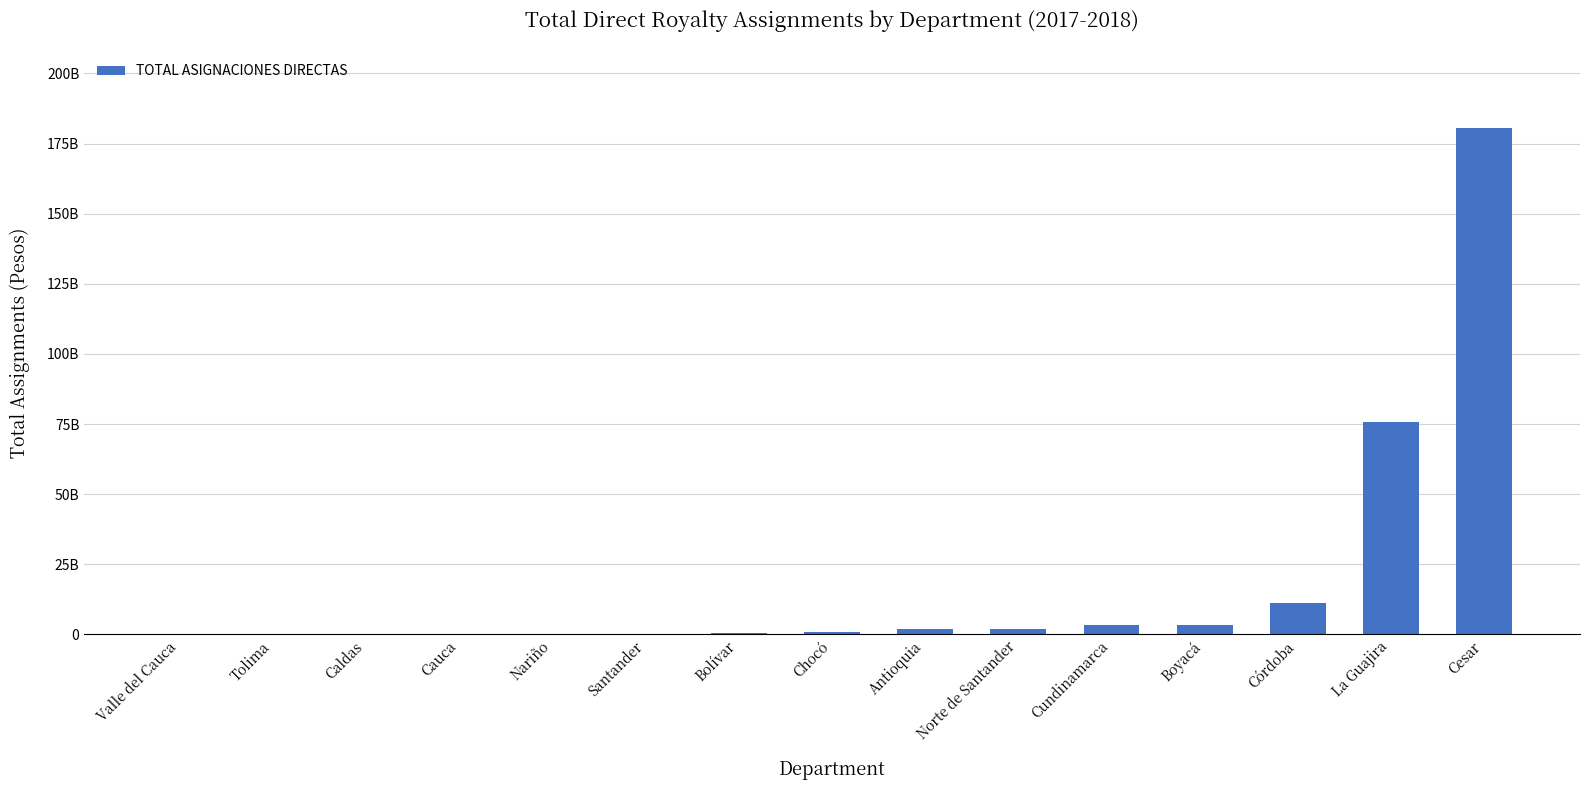

Reading left to right, what are all the values shown in this chart?

Valle del Cauca=38814964.9	Tolima=70750854.3	Caldas=256532074.1	Cauca=257389665.5	Nariño=270656026.2	Santander=291187753.6	Bolívar=471956601.9	Chocó=855972767.9	Antioquia=1794394757.3	Norte de Santander=1944346006.3	Cundinamarca=3256314594.1	Boyacá=3399008346.4	Córdoba=11161632085.4	La Guajira=75763856940.6	Cesar=180565919916.9